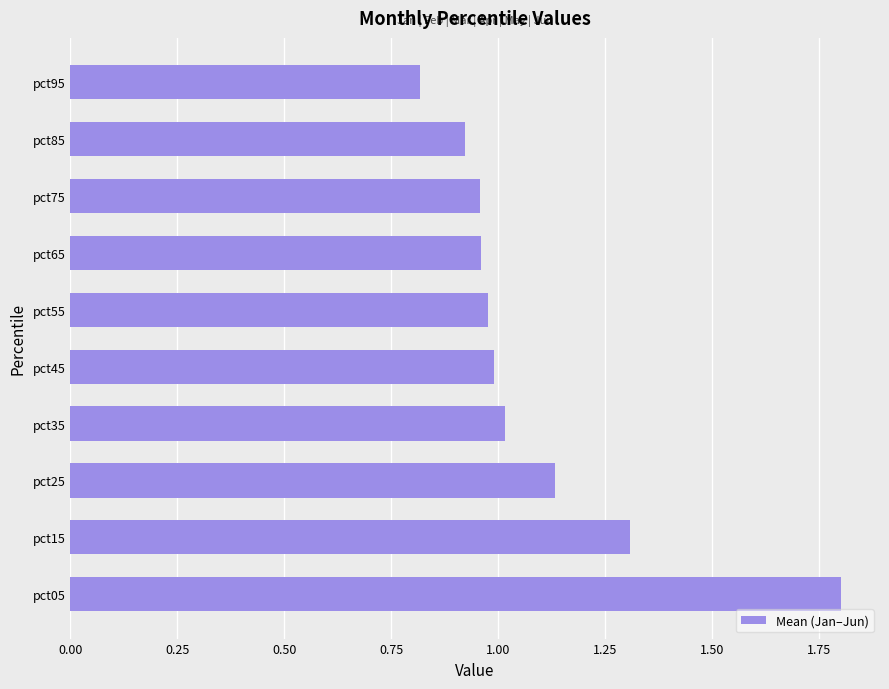

What is the sum of all values?

10.9